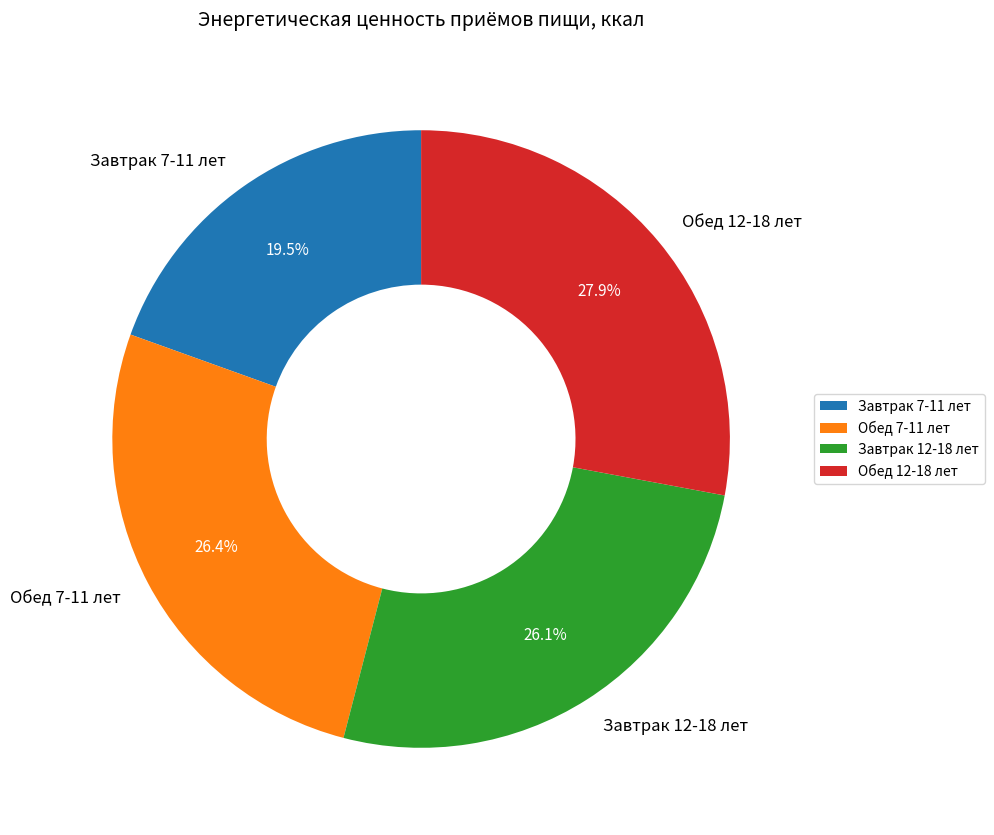

Which slice is the largest?

Обед 12-18 лет